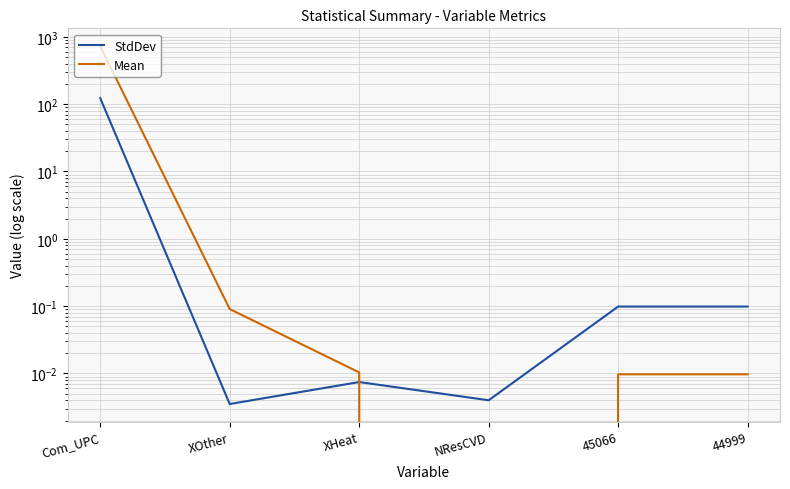

What is the label of the 4th point from the right?

XHeat